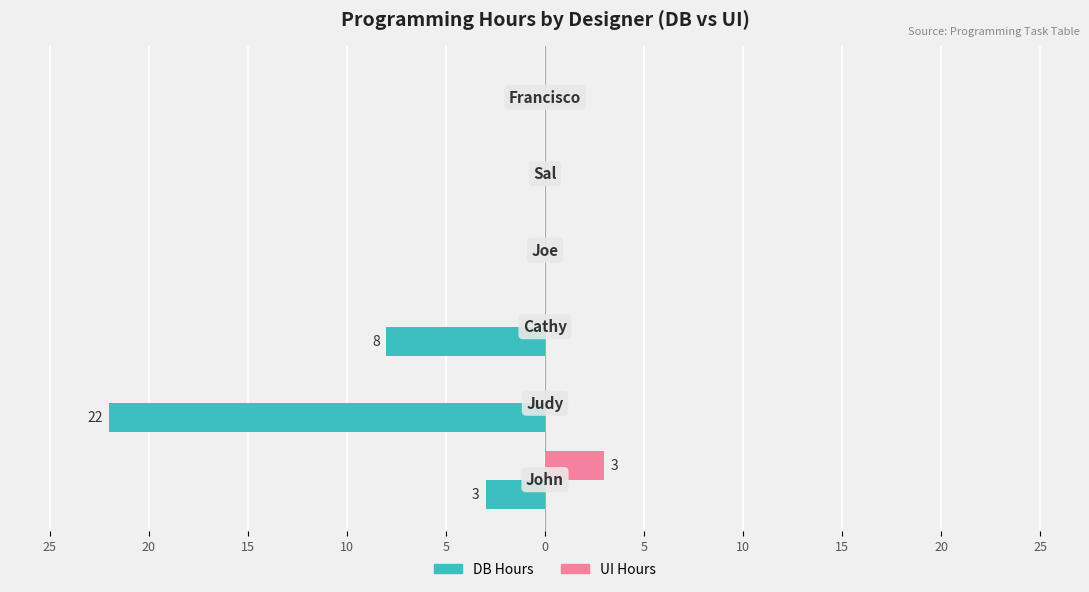

How many UI Hours values are between 0 and 1?

5